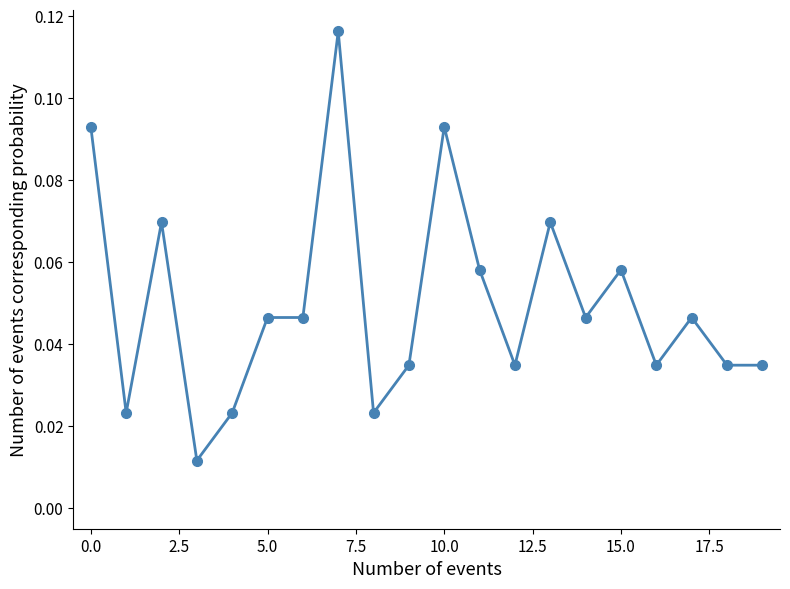

How many values are between 0 and 1?

20